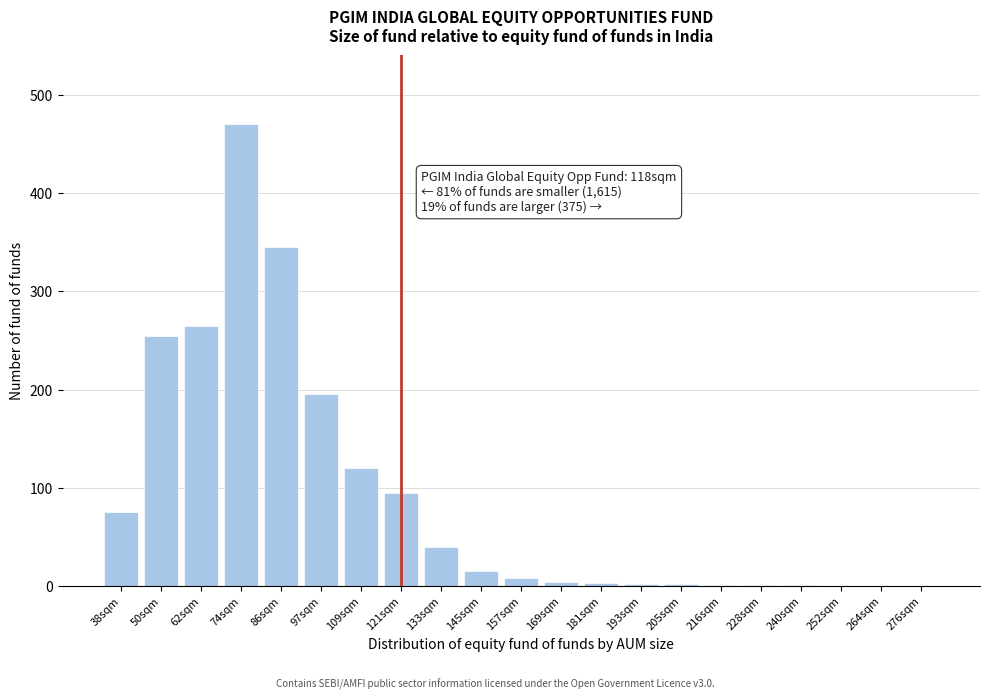

What is the sum of all values?

1897